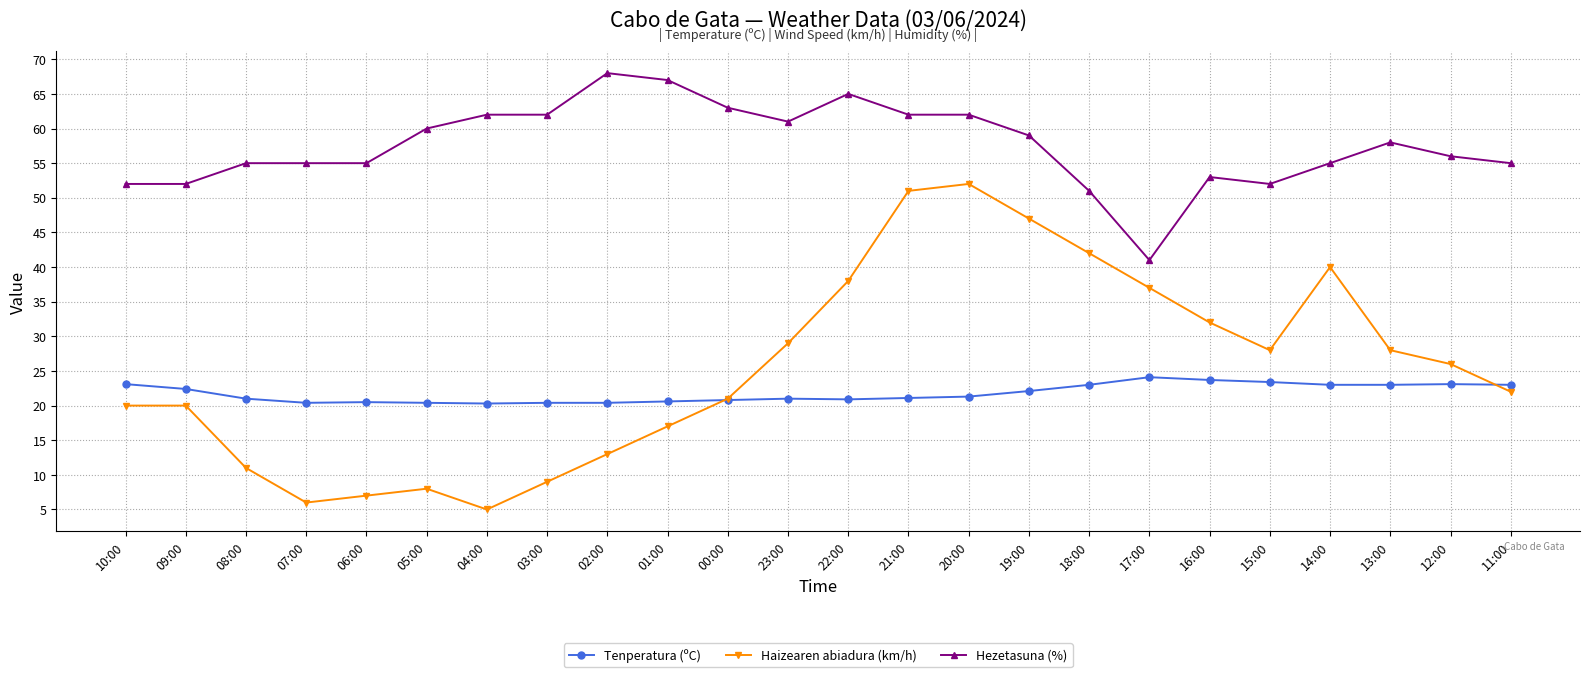

True or false: Tenperatura (ºC) has more than 1 interior local peaks.

True